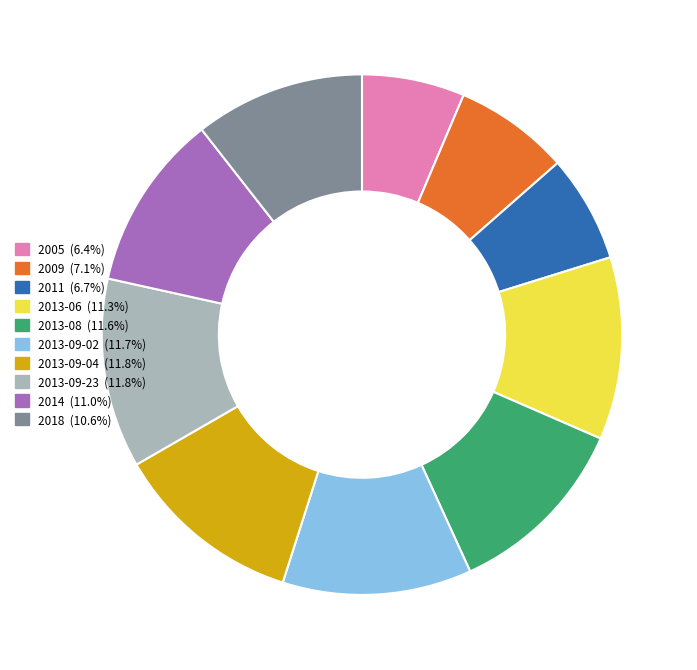

Does any single category account for the majority?

No